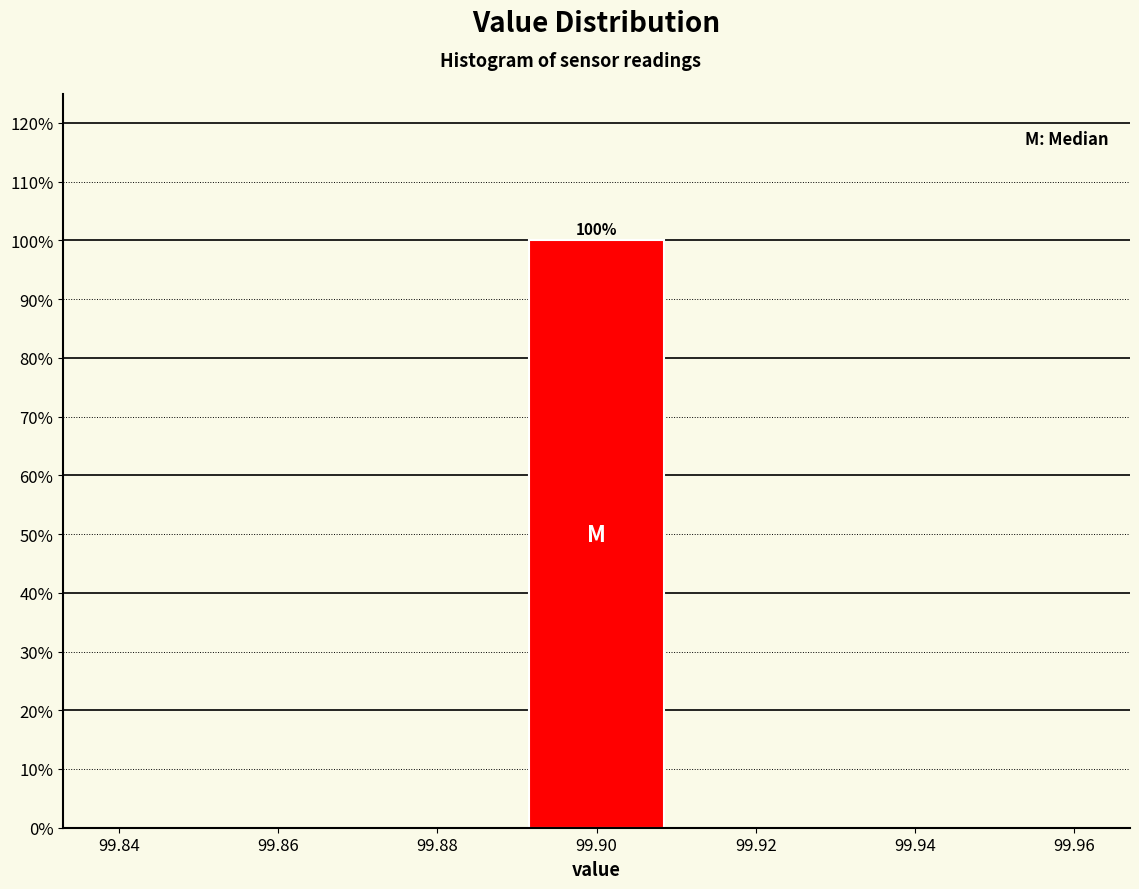

Which range on the x-axis has the tallest bar?

99.89 to 99.91